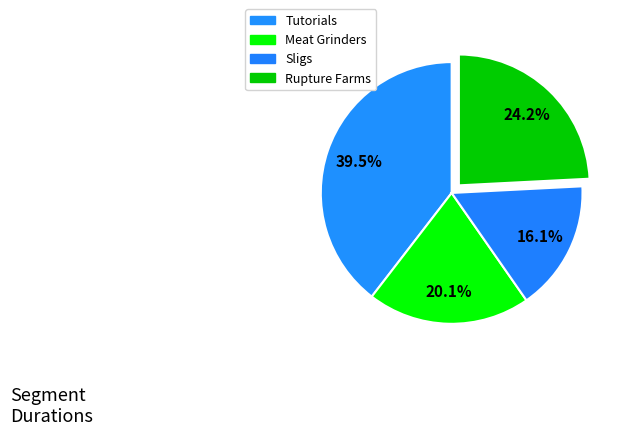

Count the number of slices in the pie.

4